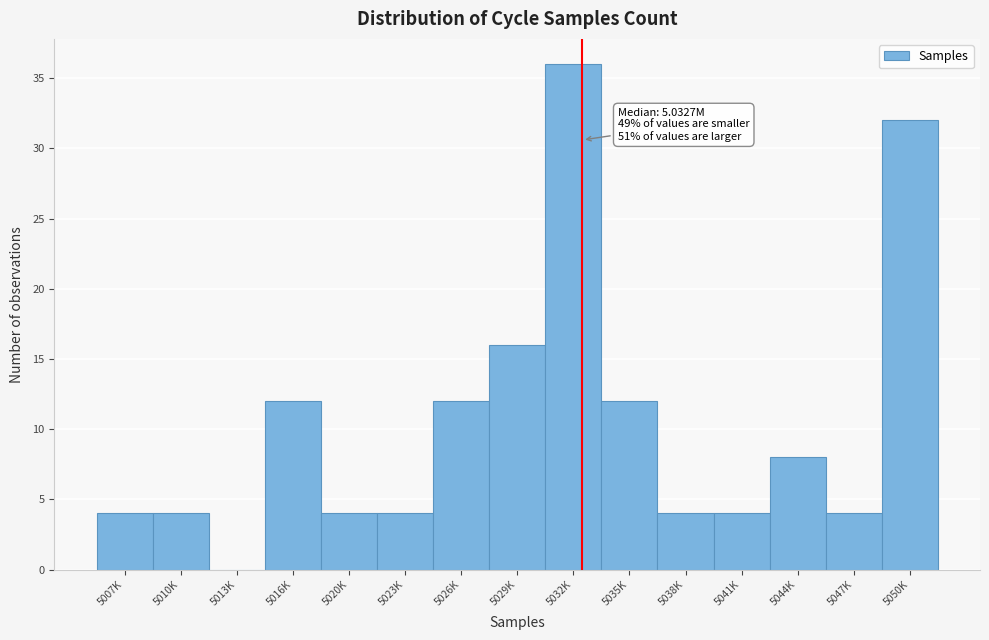

Reading left to right, list all the values displayed in this chart.

5007K=4	5010K=4	5013K=0	5016K=12	5020K=4	5023K=4	5026K=12	5029K=16	5032K=36	5035K=12	5038K=4	5041K=4	5044K=8	5047K=4	5050K=32